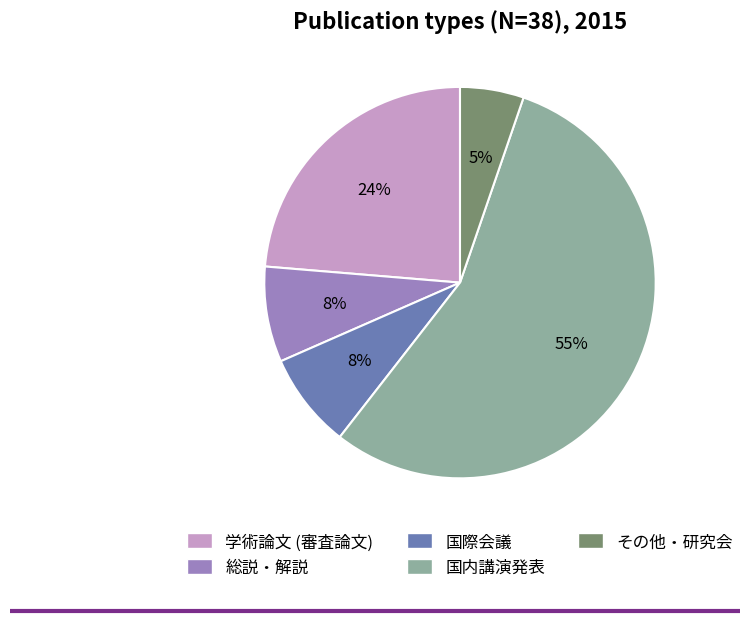

Do 国際会議 and その他・研究会 together represent more than half of the pie?

No